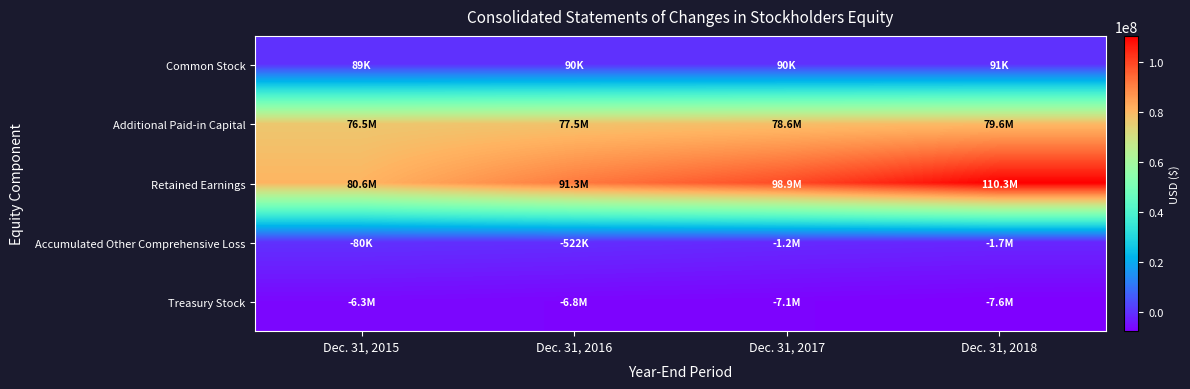

Reading right to left, transcribe all the data shown in this chart.

Common Stock: Dec. 31, 2018=91000	Dec. 31, 2017=90000	Dec. 31, 2016=90000	Dec. 31, 2015=89000
Additional Paid-in Capital: Dec. 31, 2018=79623000	Dec. 31, 2017=78620000	Dec. 31, 2016=77542000	Dec. 31, 2015=76549000
Retained Earnings: Dec. 31, 2018=110310000	Dec. 31, 2017=98906000	Dec. 31, 2016=91317000	Dec. 31, 2015=80584000
Accumulated Other Comprehensive Loss: Dec. 31, 2018=-1684000	Dec. 31, 2017=-1238000	Dec. 31, 2016=-522000	Dec. 31, 2015=-80000
Treasury Stock: Dec. 31, 2018=-7633000	Dec. 31, 2017=-7100000	Dec. 31, 2016=-6777000	Dec. 31, 2015=-6310000